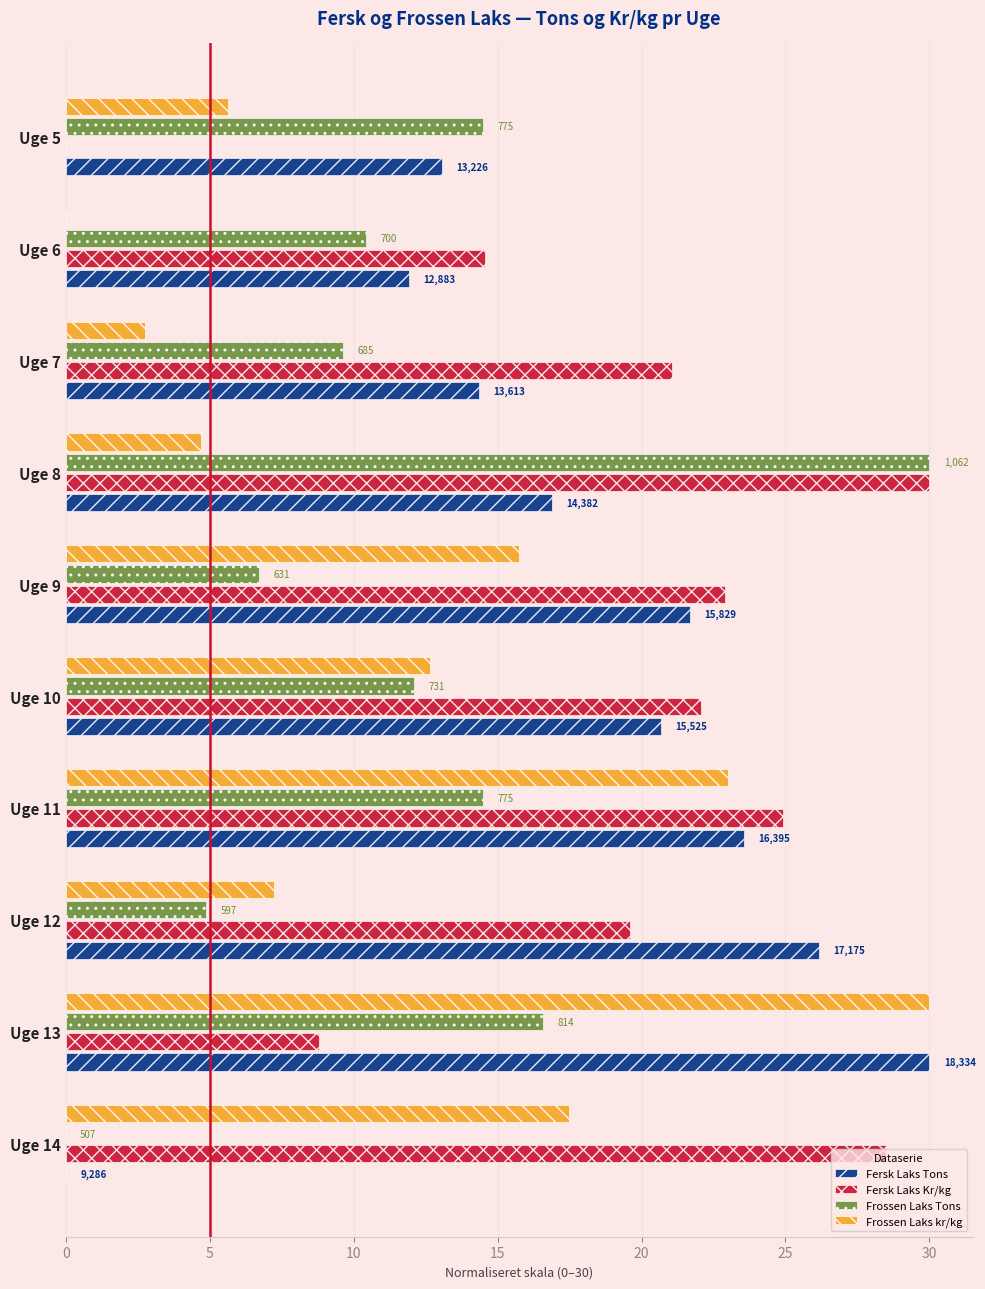

What are all the series names shown in the legend?

Fersk Laks Tons, Fersk Laks Kr/kg, Frossen Laks Tons, Frossen Laks kr/kg